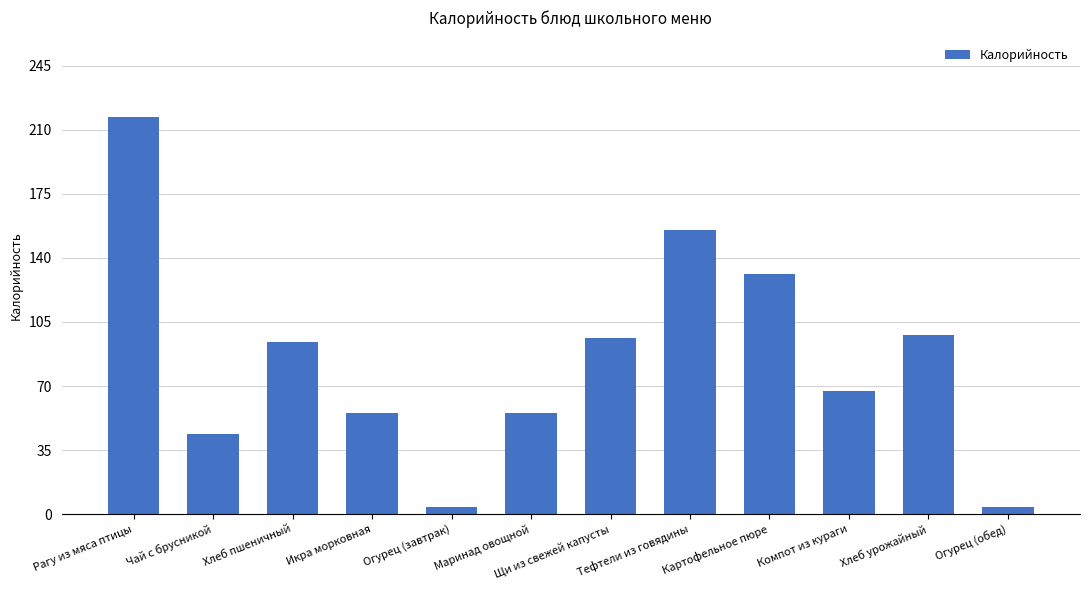

What is the value of the 9th bar from the left?

131